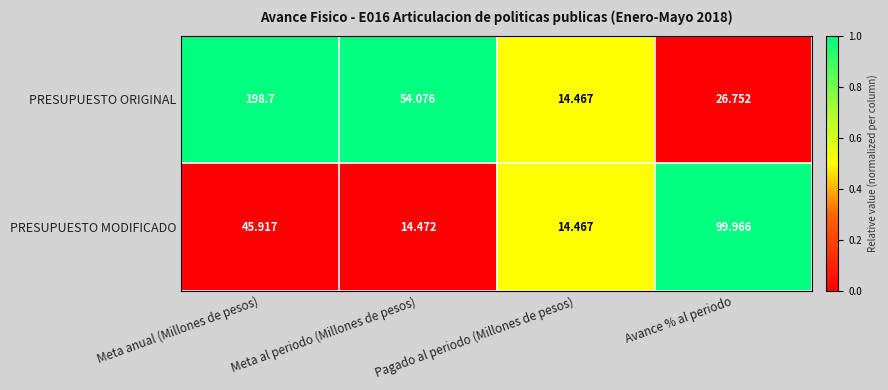

At which label does PRESUPUESTO ORIGINAL reach its peak?

Meta anual (Millones de pesos)